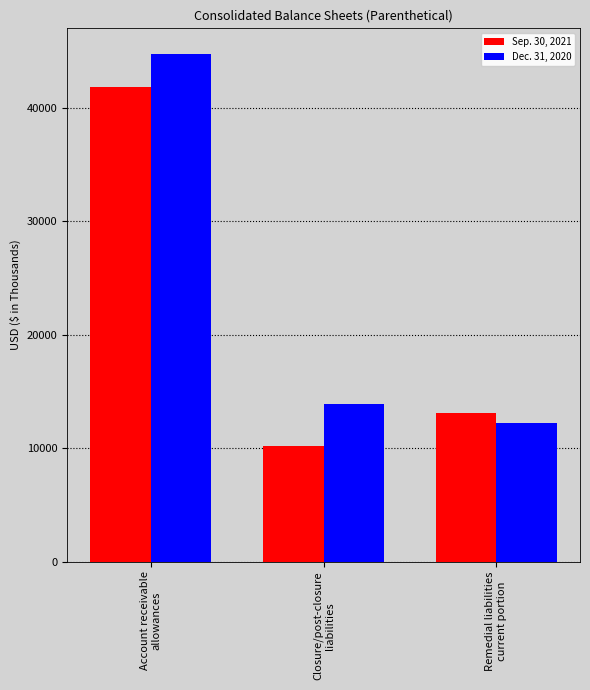

What is the lowest value of the Sep. 30, 2021 series?

10219